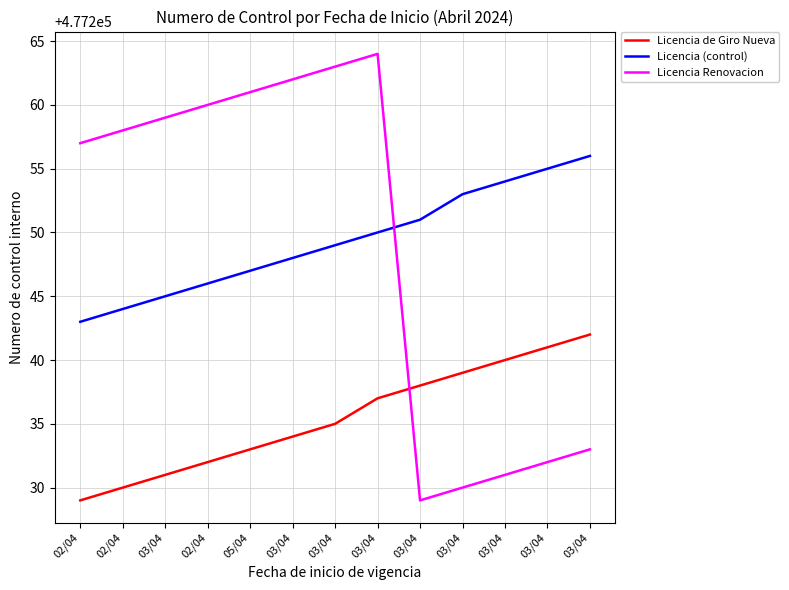

Between 03/04 and 03/04, which is larger?

03/04